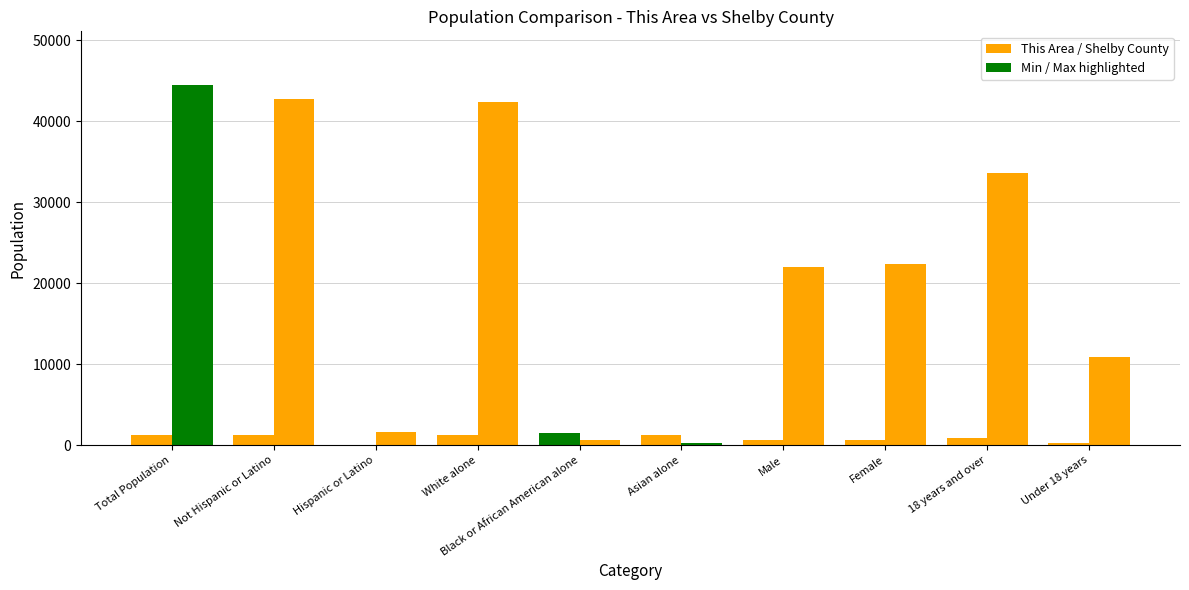

Does the chart contain stacked bars?

No